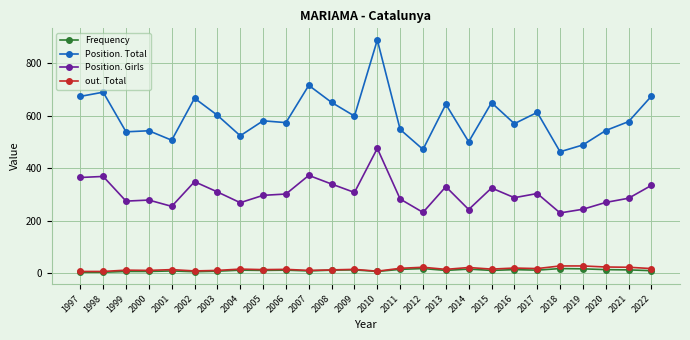

Rank the series by their maximum value, from highest to lowest.

Position. Total, Position. Girls, out. Total, Frequency